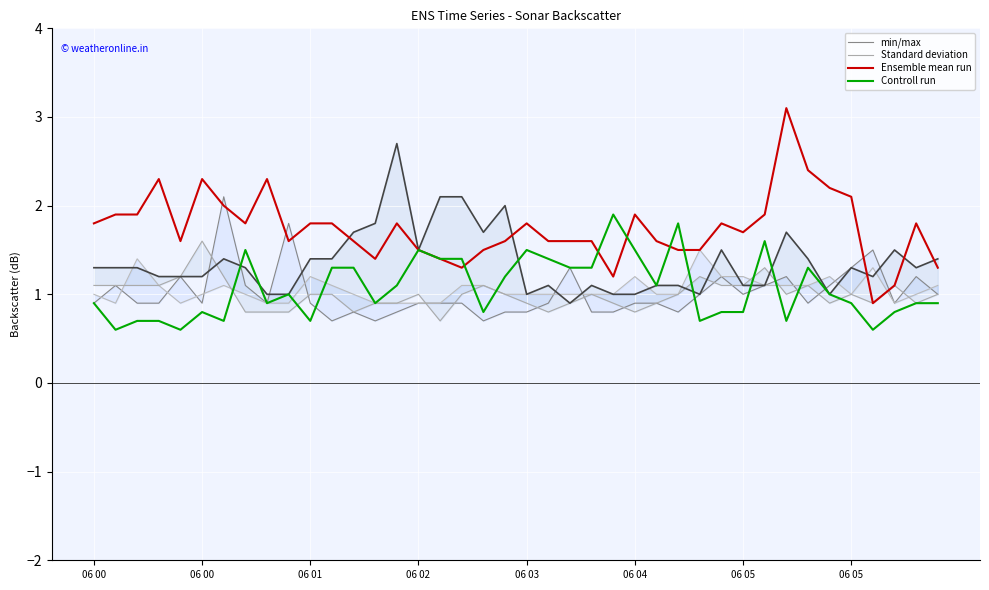

True or false: Controll run has a value of 0.4 at 34.

False